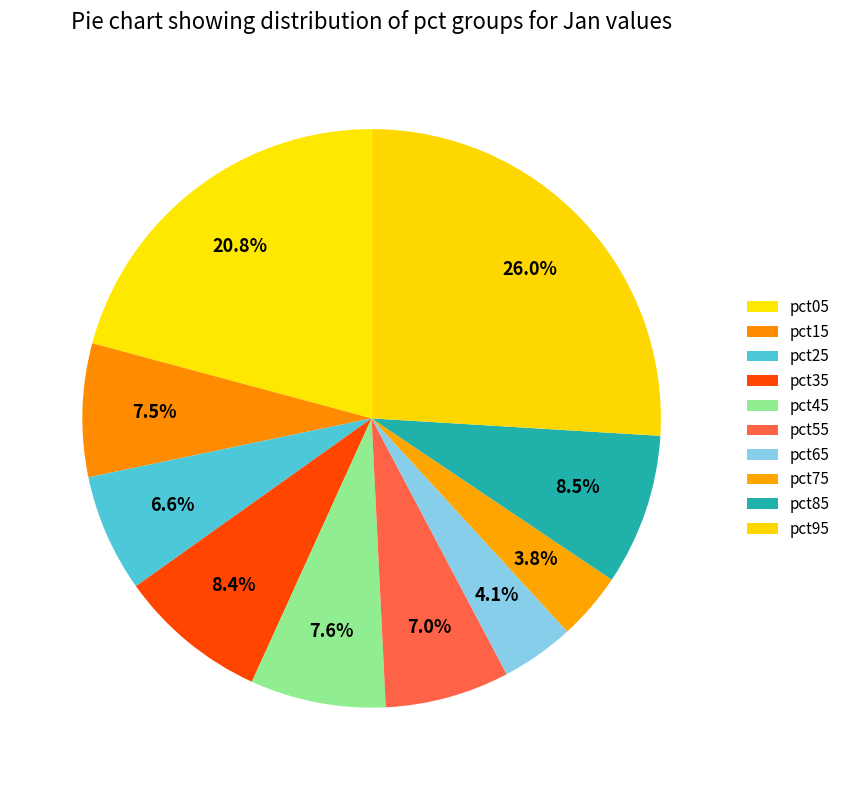

How many slices are in this pie chart?

10